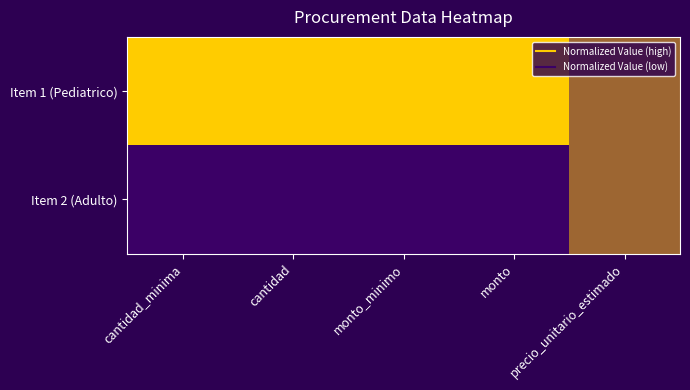

What is the spread (max minus min) of values at monto?

1.0